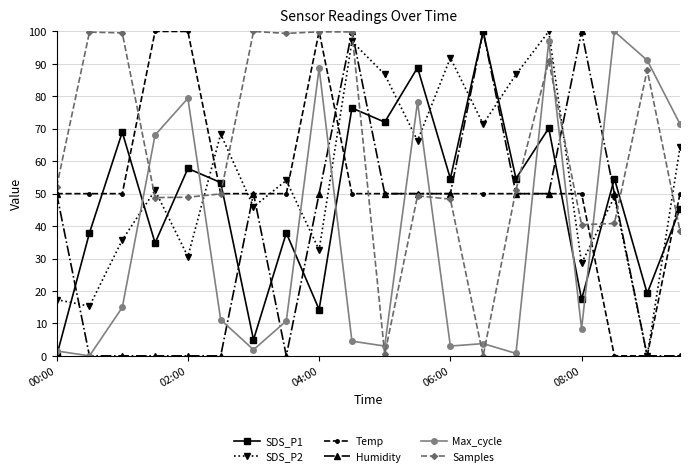

Which series has the largest total across all categories?

Samples